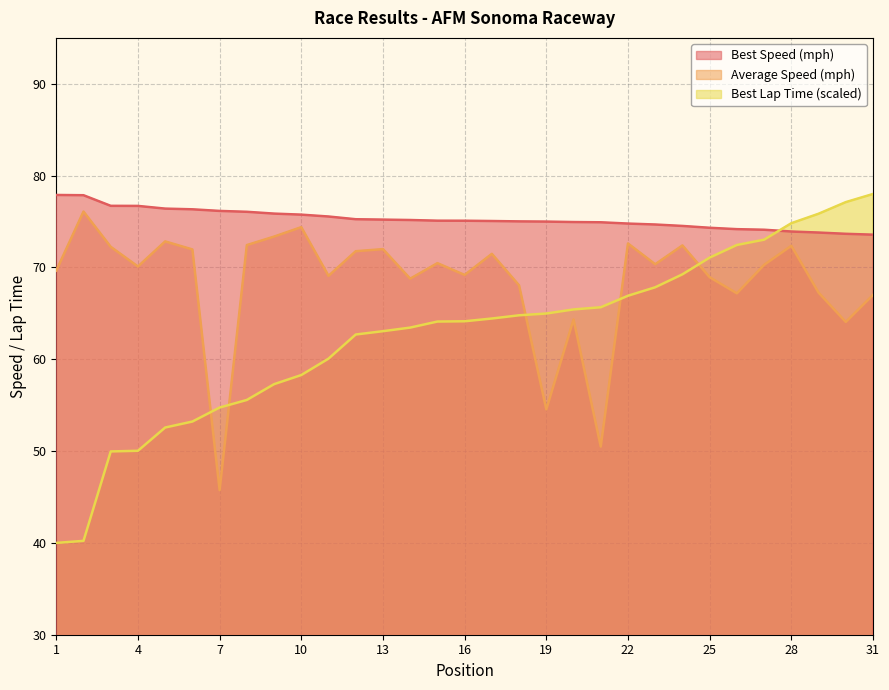

Which series has the largest range (max minus min)?

Best Lap Time (scaled)